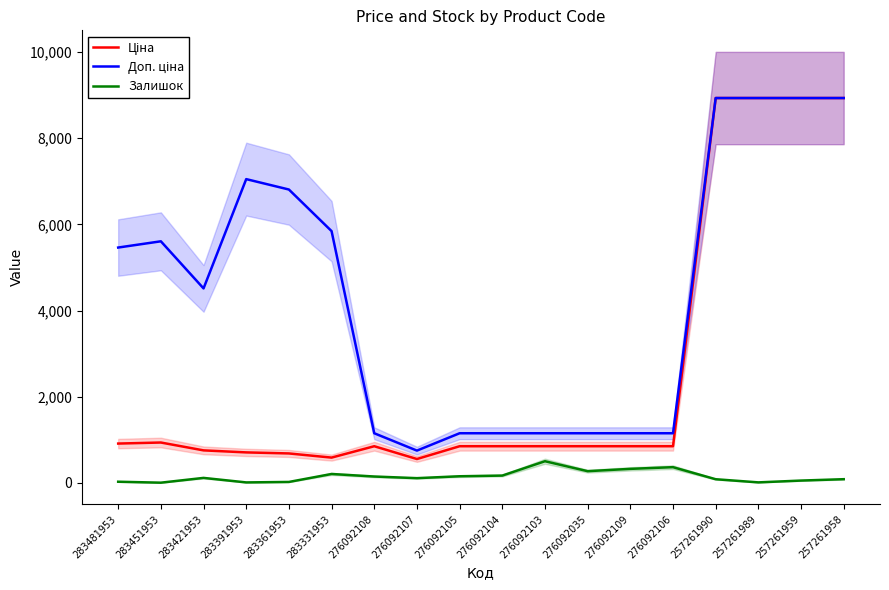

At which category is the sum across all series the highest?

257261958